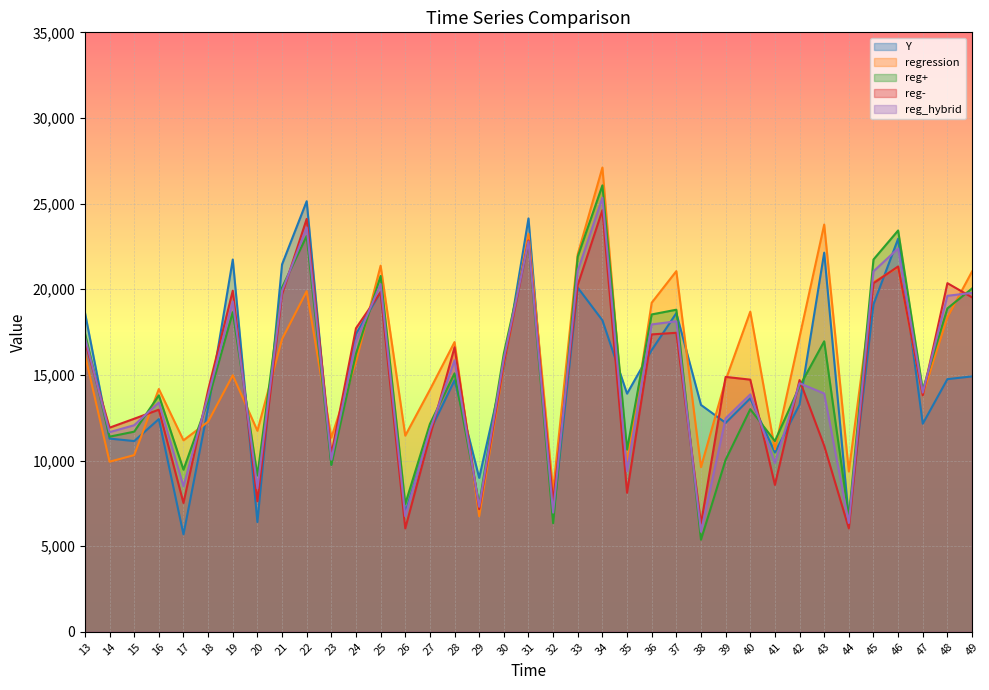

Does the chart have visible grid lines?

Yes